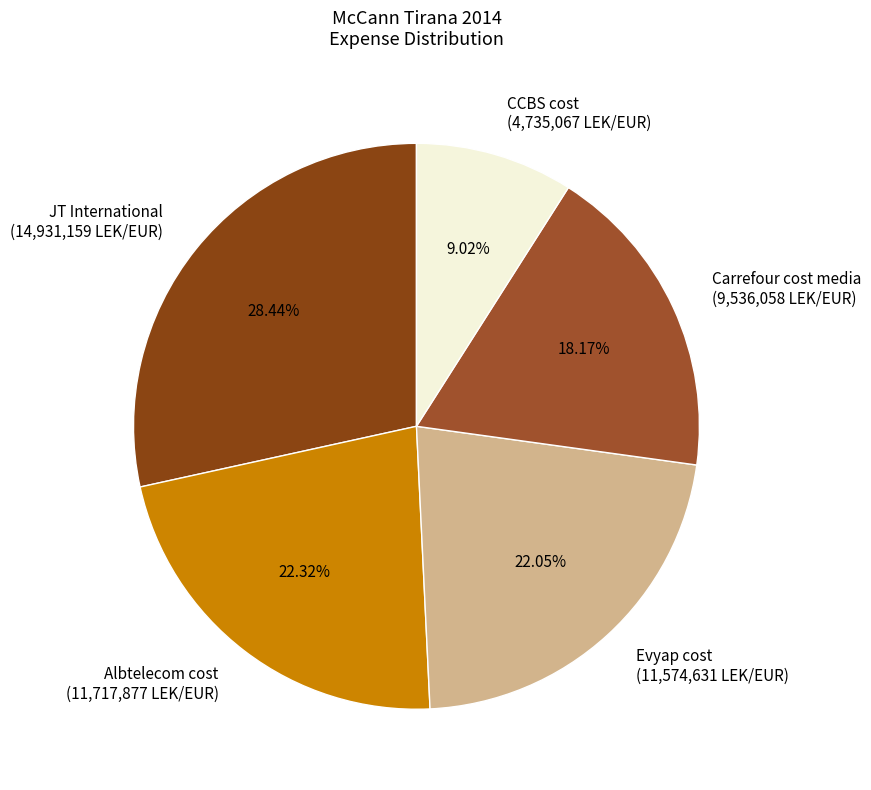

Does JT International represent more than half of the total?

No